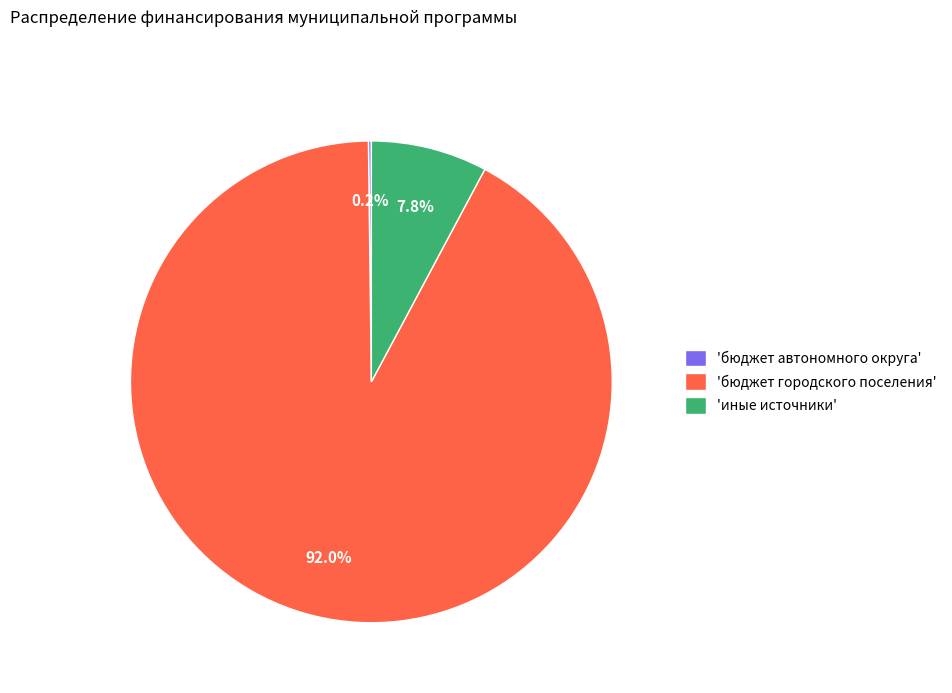

Which has a higher value, 'бюджет городского поселения' or 'иные источники'?

'бюджет городского поселения'